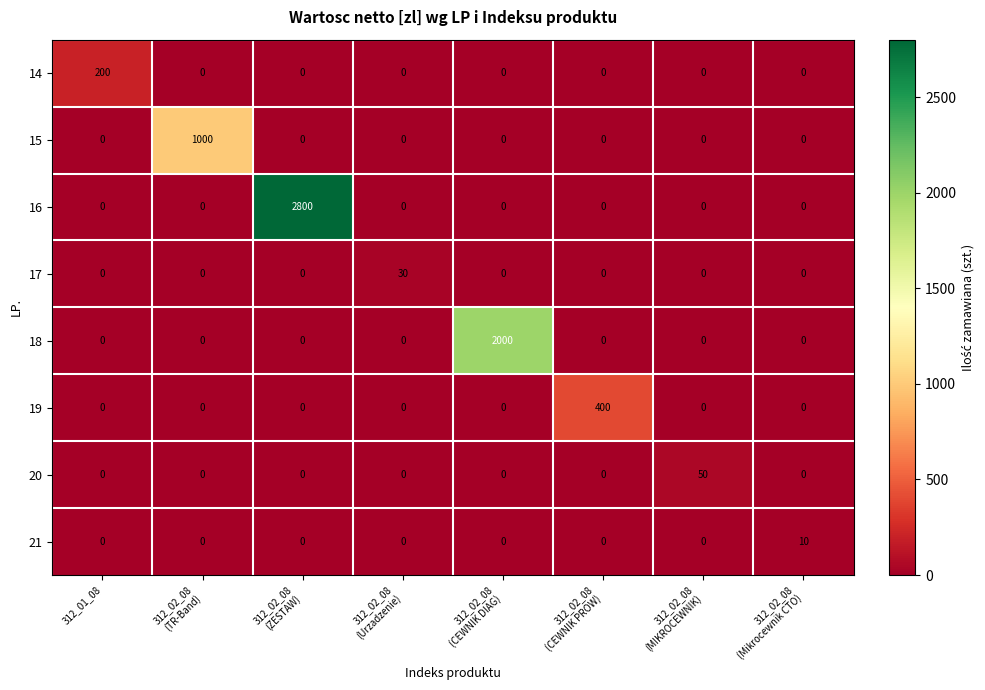

Between 312_02_08
(ZESTAW) and 312_02_08
(Urzadzenie), which series saw the biggest shift?

16